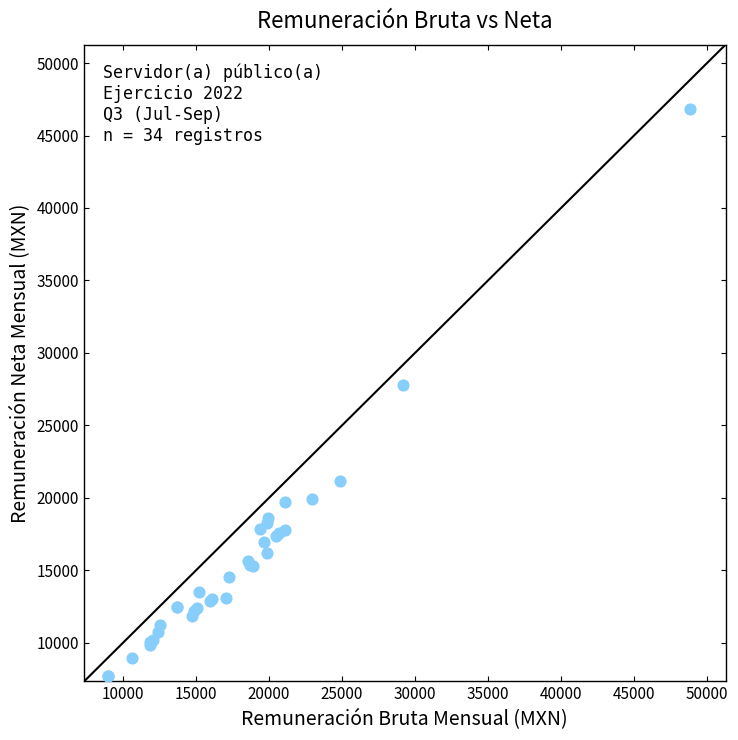

What Y value in the scatter plot is closest to 27261?

27799.2